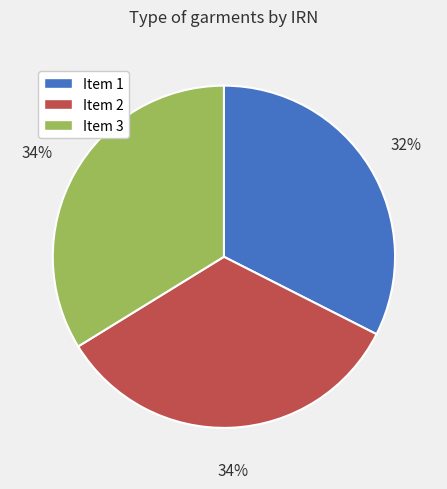

Does any single category account for the majority?

No